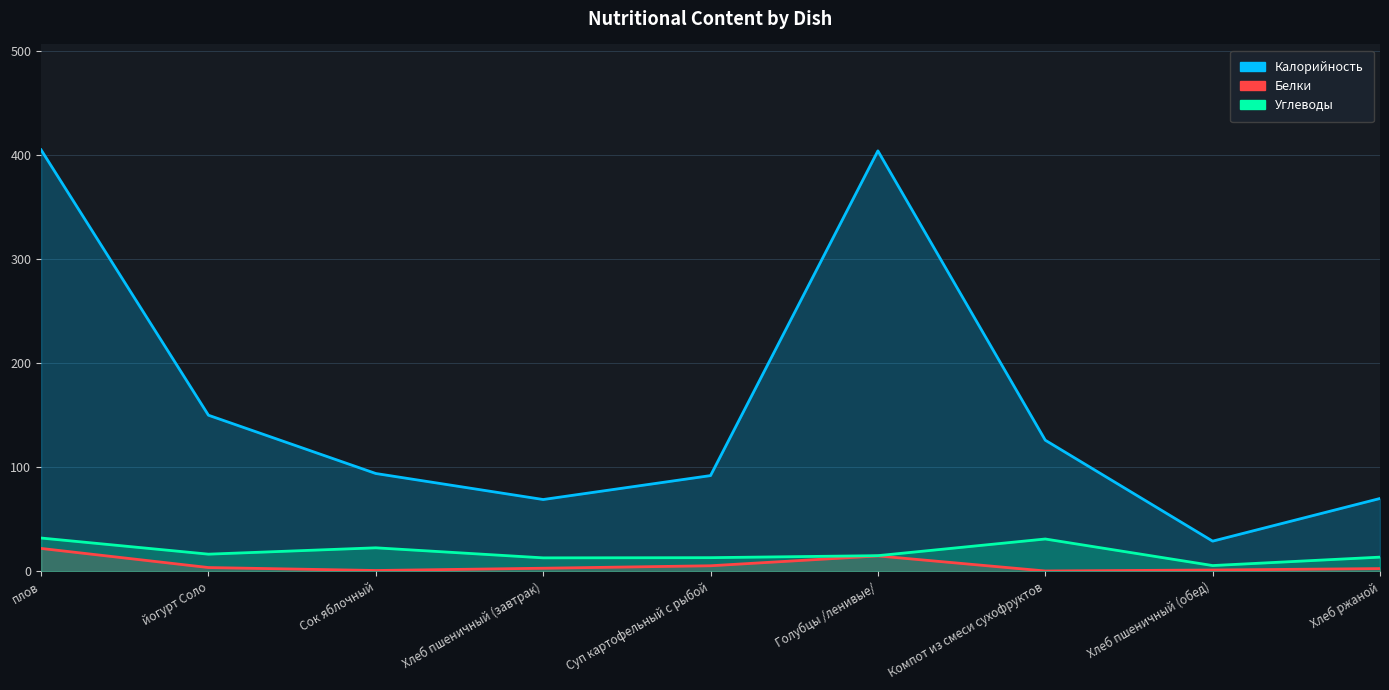

At which category is the sum across all series the highest?

плов